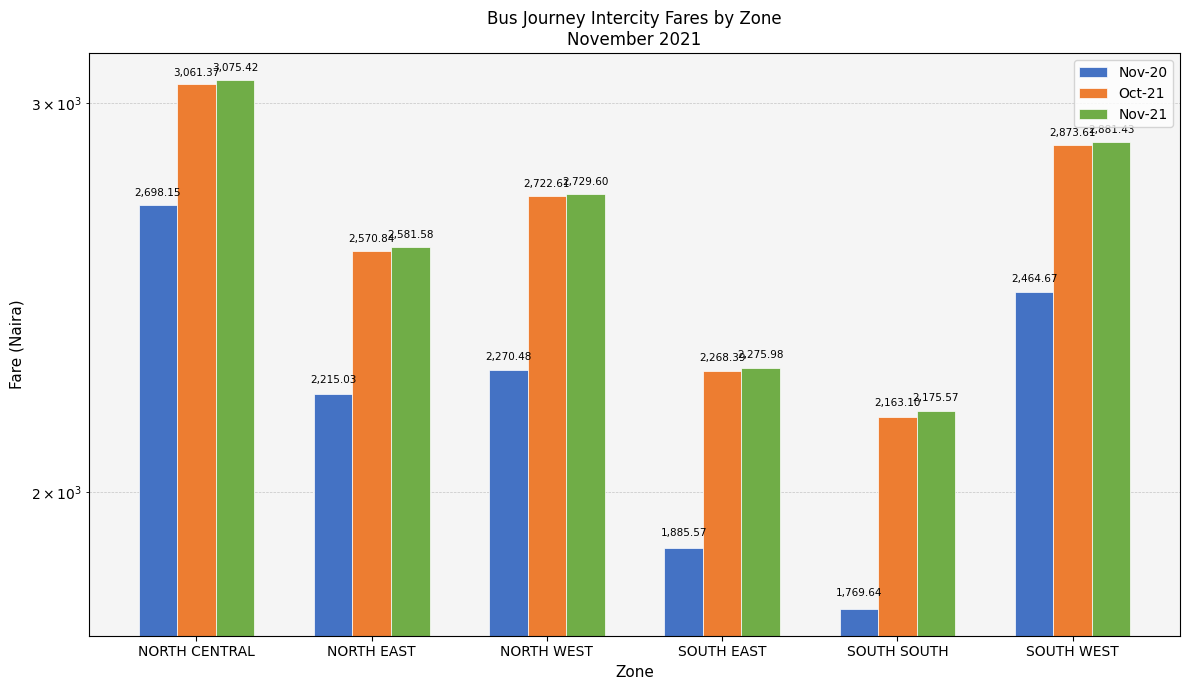

Reading right to left, what are all the values shown in this chart?

Nov-20: 2464.7	1769.6	1885.6	2270.5	2215.0	2698.2
Oct-21: 2873.6	2163.1	2268.4	2722.6	2570.8	3061.4
Nov-21: 2881.4	2175.6	2276.0	2729.6	2581.6	3075.4